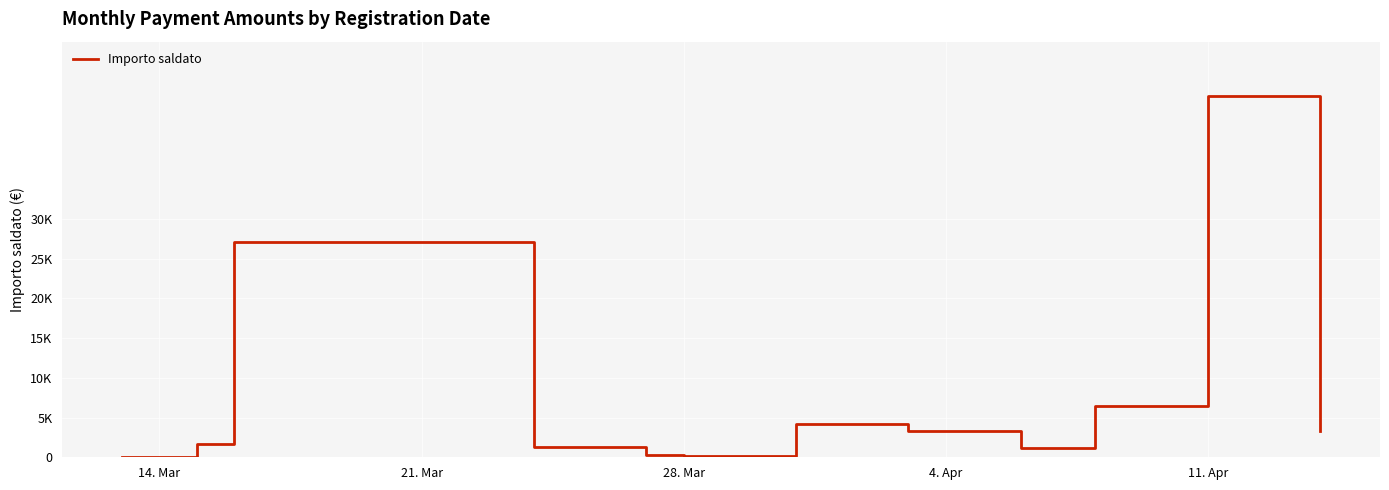

Is this an area chart (filled region under the line)?

No